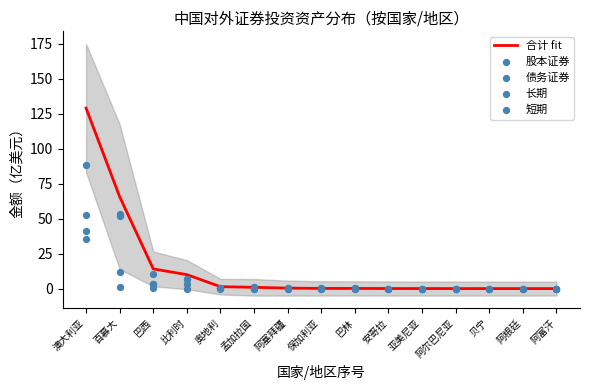

What is the total value across all series at 巴西?

31.8